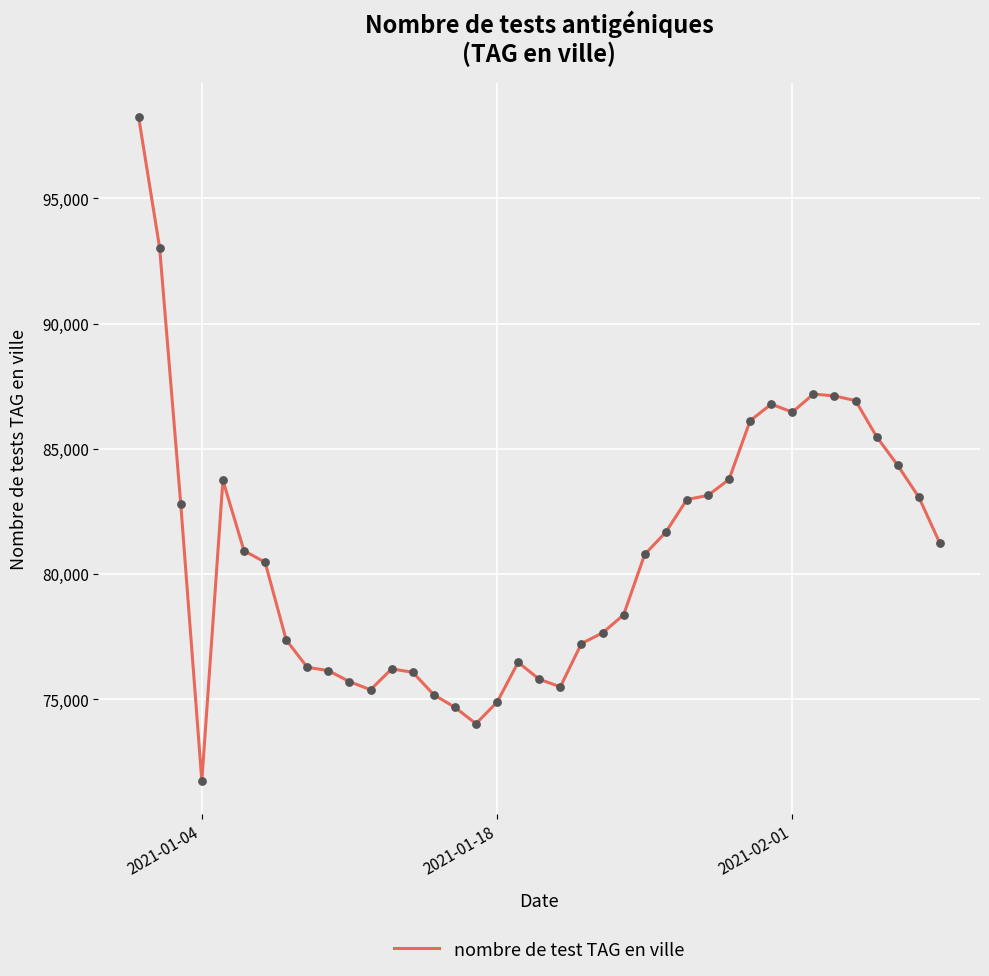

What is the minimum value shown in the chart?

71744